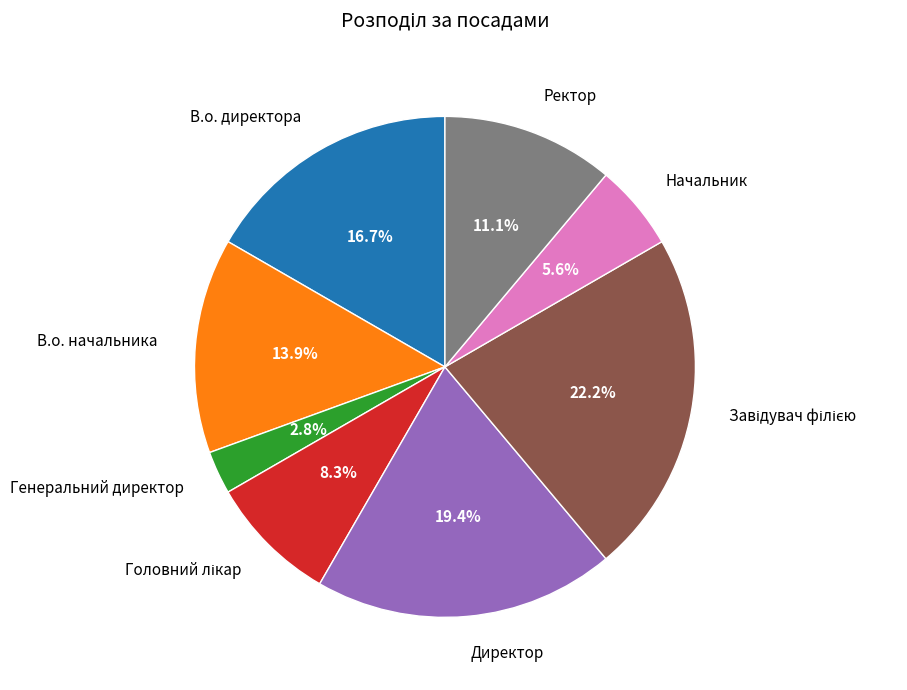

How many slices are in this pie chart?

8